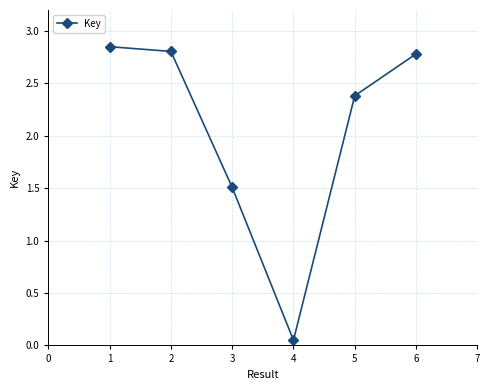

What is the sum of the values at 2 and 3?

4.3